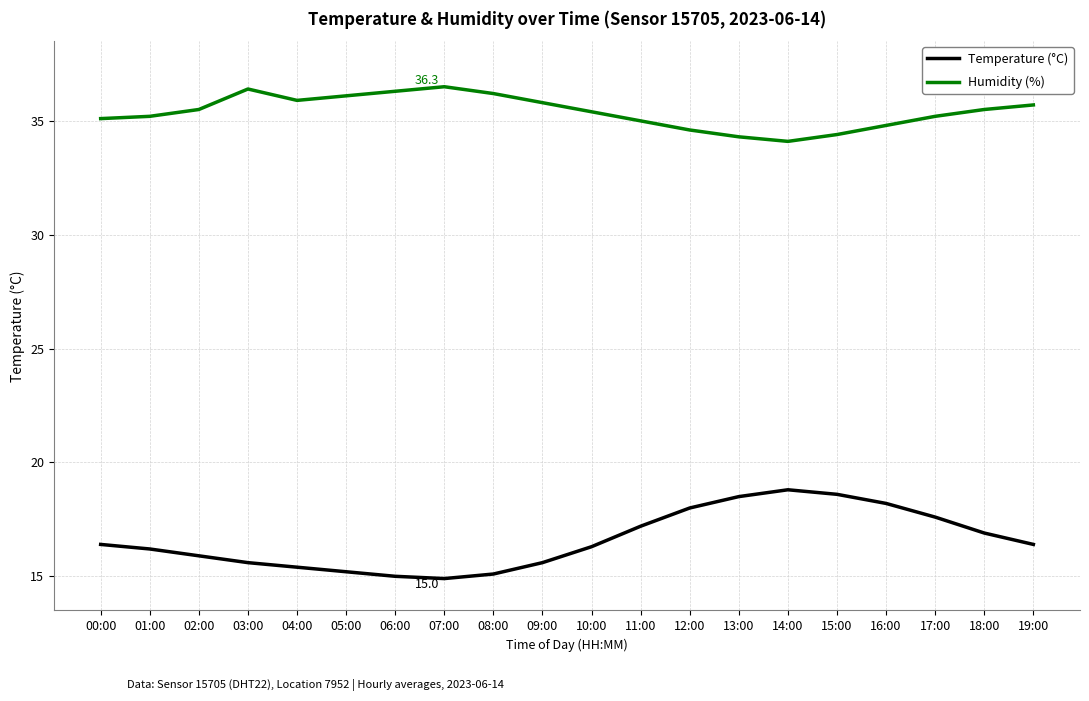

Rank the series by their maximum value, from highest to lowest.

Humidity (%), Temperature (°C)